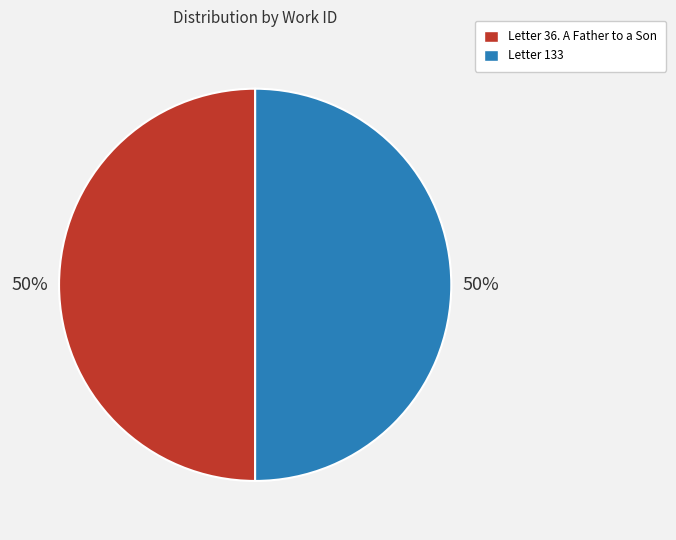

Is it true that Letter 133 is 50% of the pie?

True